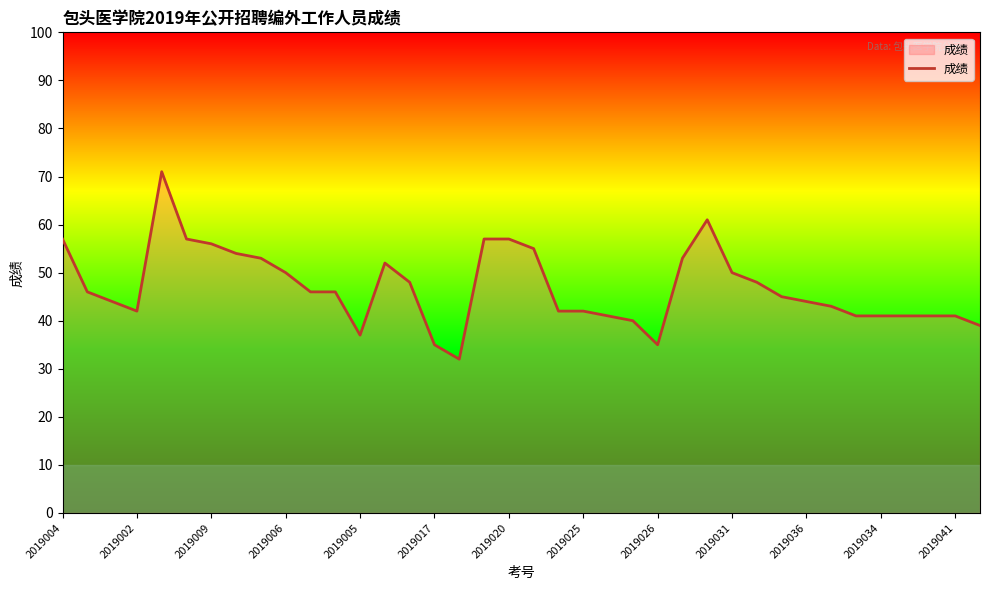

What is the smallest value displayed?

32